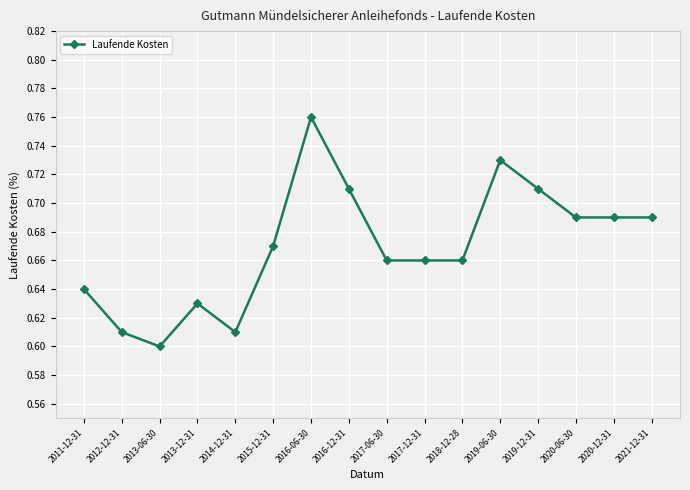

What position from the right is 2020-12-31?

2